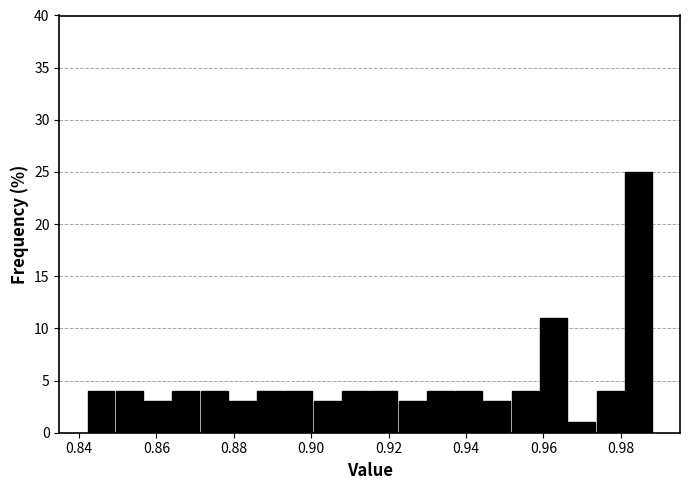

Around what value on the x-axis is the tallest bar? Give the approximate position of its centre, as read against the axis.

0.984